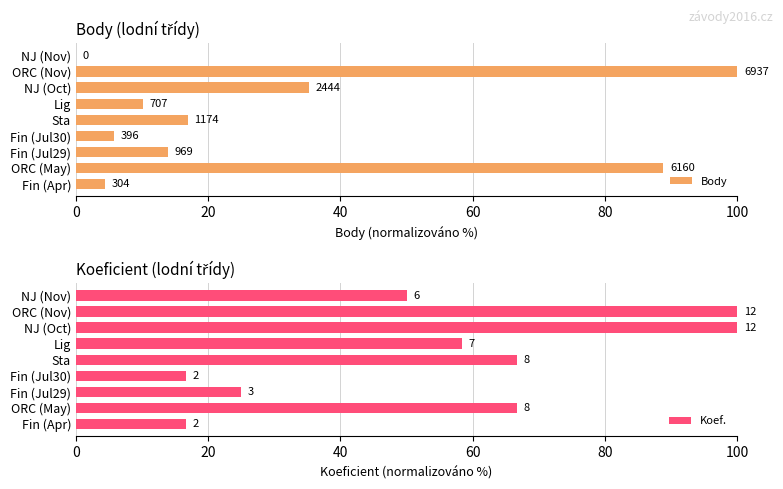

What is the average value of the Body series?

30.6